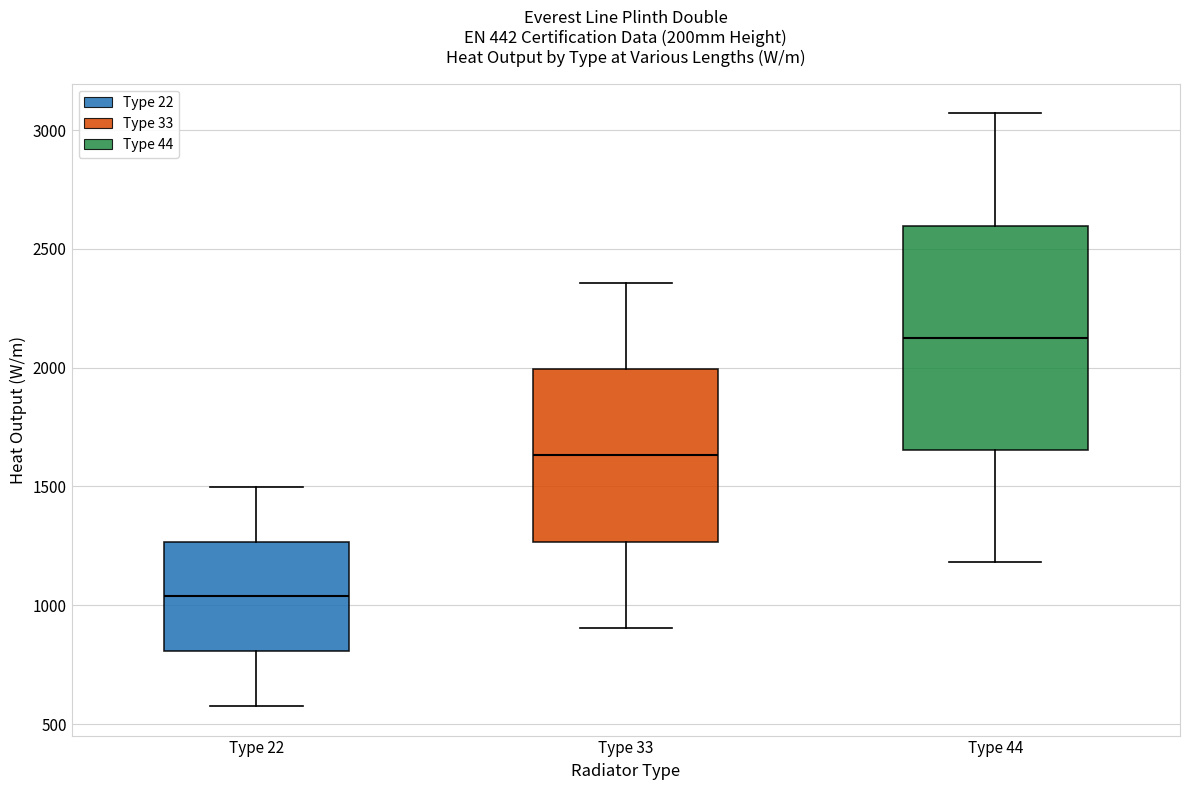

Where is the upper edge of the box for Type 44 on the y-axis? The values are not printed on the chart, so give them approximately, as read against the axis.

2600